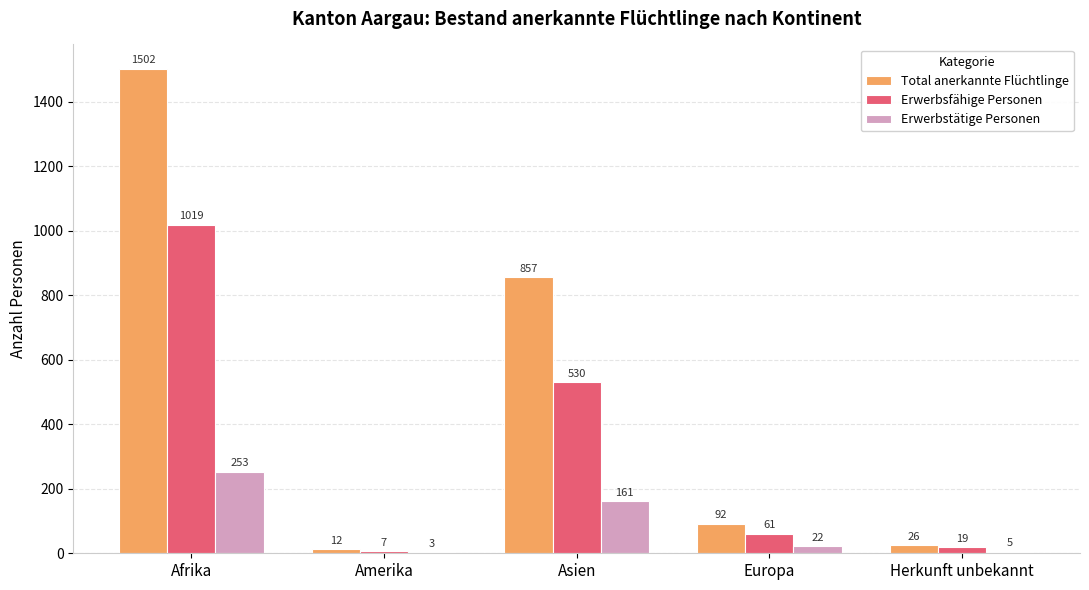

What is the difference between the Total anerkannte Flüchtlinge values at Herkunft unbekannt and Europa?

66